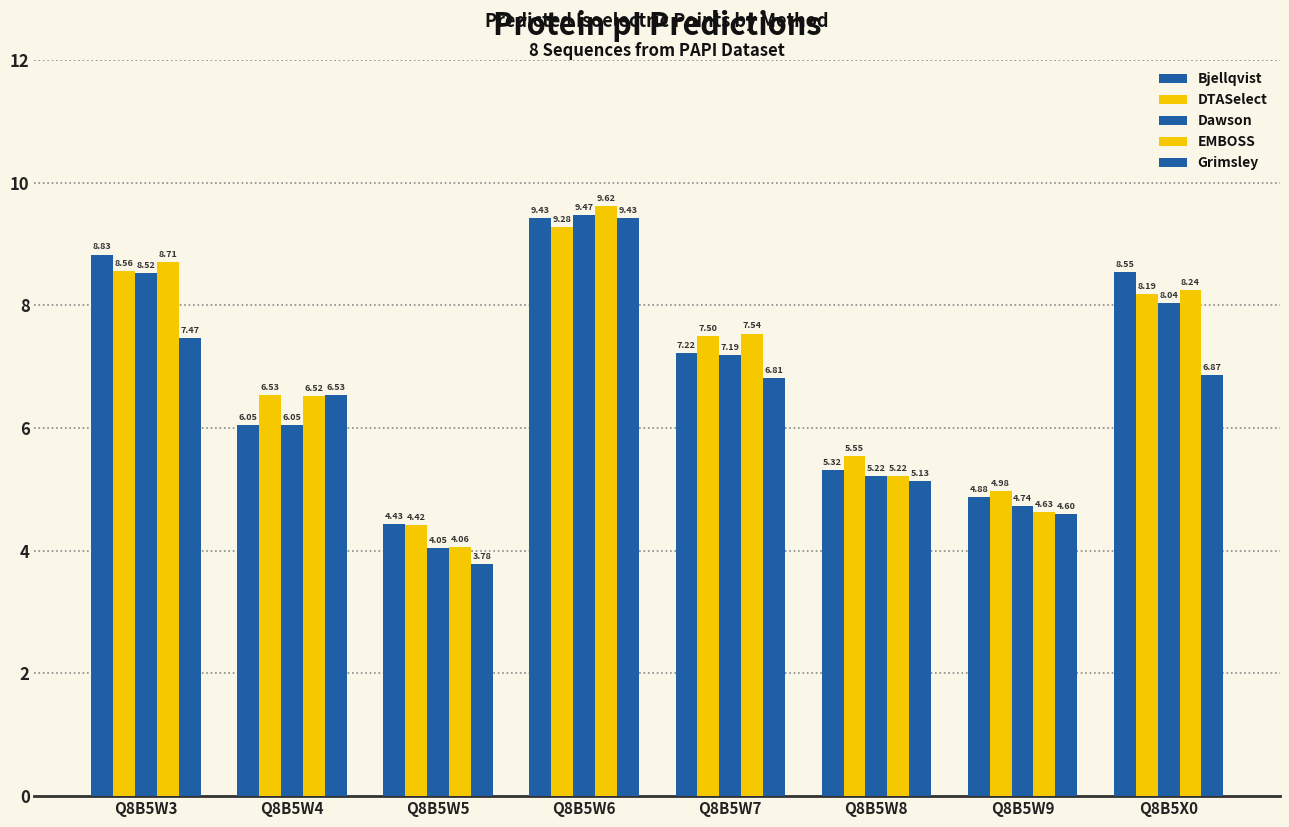

At Q8B5X0, list the series in order from largest to smallest.

Bjellqvist, EMBOSS, DTASelect, Dawson, Grimsley